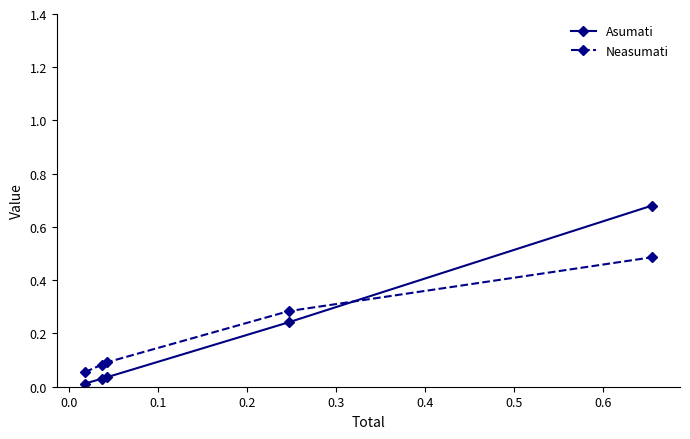

What is the difference between the maximum and minimum values in the Neasumati series?

0.4